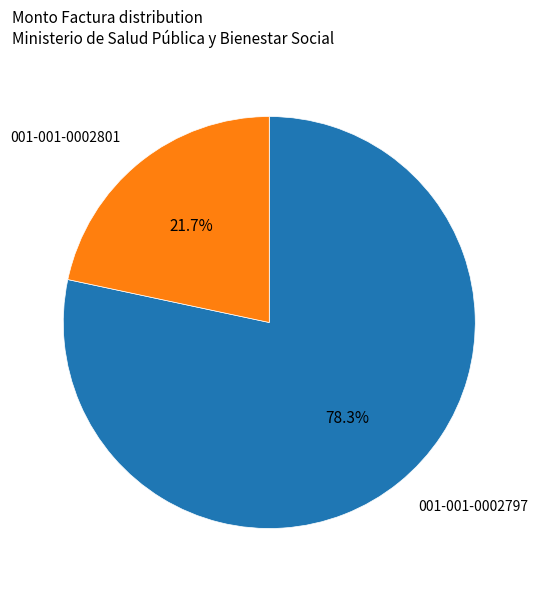

How many slices are in this pie chart?

2